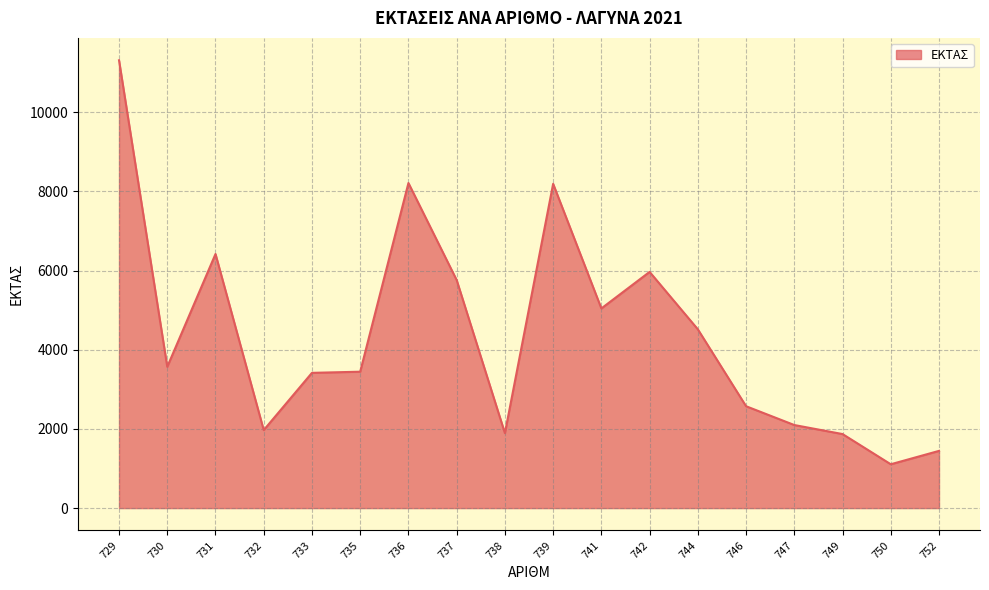

Is it true that the value at 732 is 2678?

False